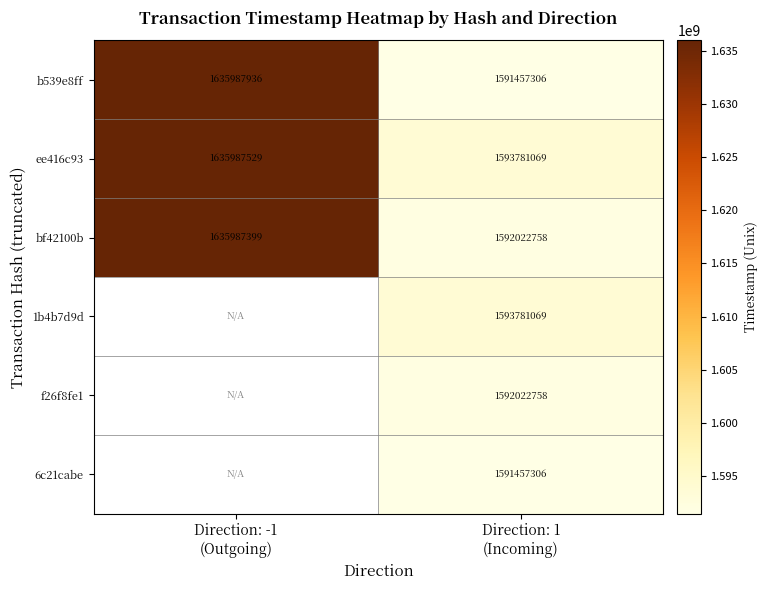

At which category is the sum across all series the highest?

Direction: 1
(Incoming)